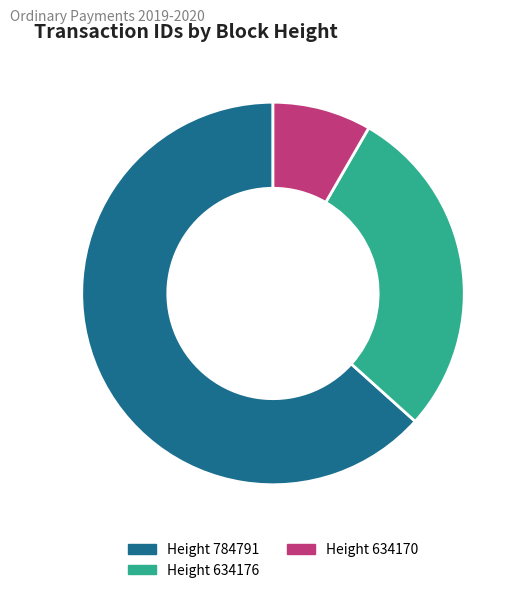

Is there any slice that represents more than half of the pie?

Yes